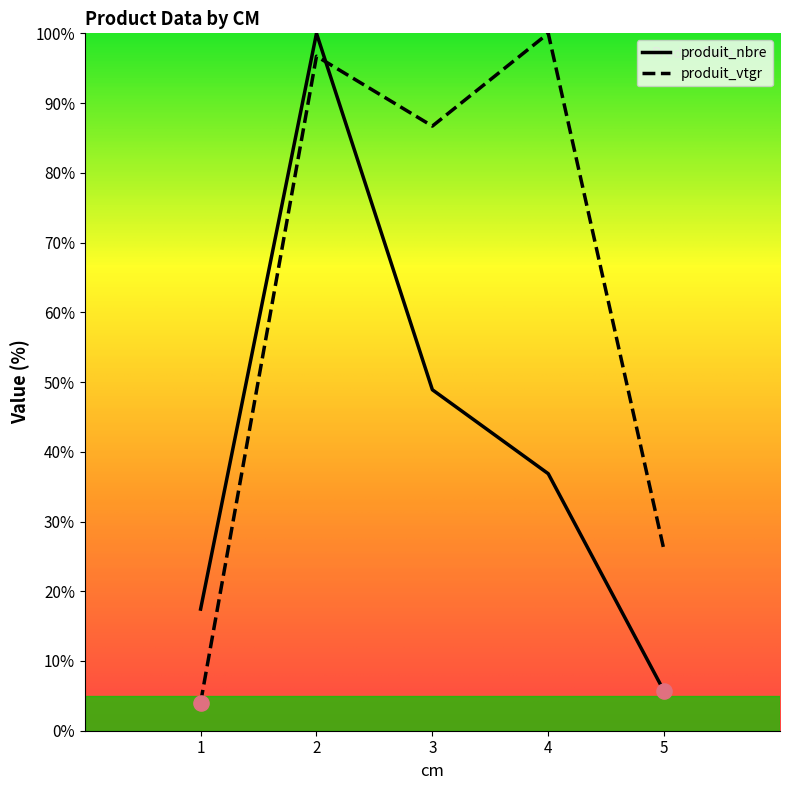

What are all the series names shown in the legend?

produit_nbre, produit_vtgr